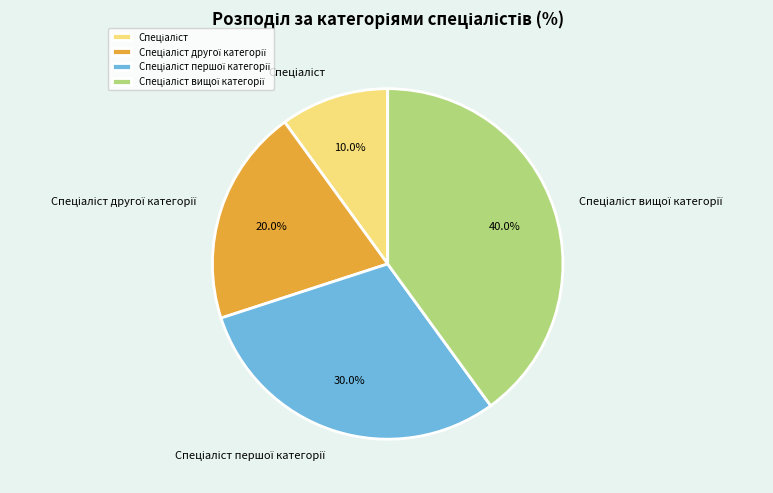

Does any single category account for the majority?

No